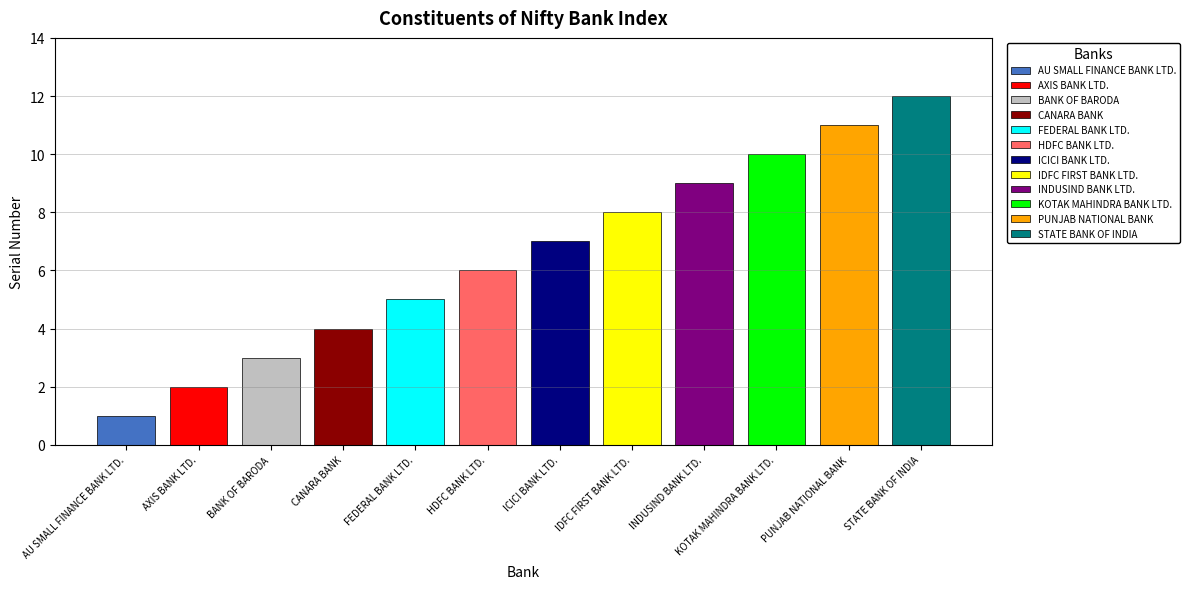

List the labels in order of value, largest first.

STATE BANK OF INDIA, PUNJAB NATIONAL BANK, KOTAK MAHINDRA BANK LTD., INDUSIND BANK LTD., IDFC FIRST BANK LTD., ICICI BANK LTD., HDFC BANK LTD., FEDERAL BANK LTD., CANARA BANK, BANK OF BARODA, AXIS BANK LTD., AU SMALL FINANCE BANK LTD.